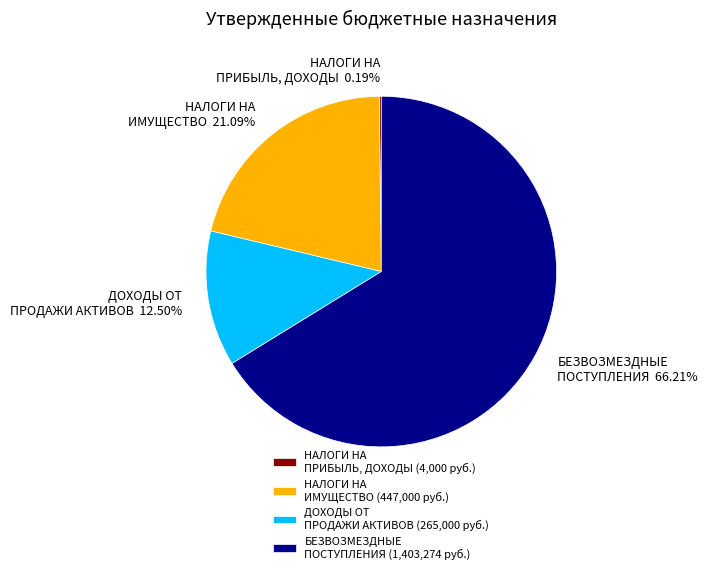

Which slice is the largest?

БЕЗВОЗМЕЗДНЫЕ ПОСТУПЛЕНИЯ (1,403,274 руб.)